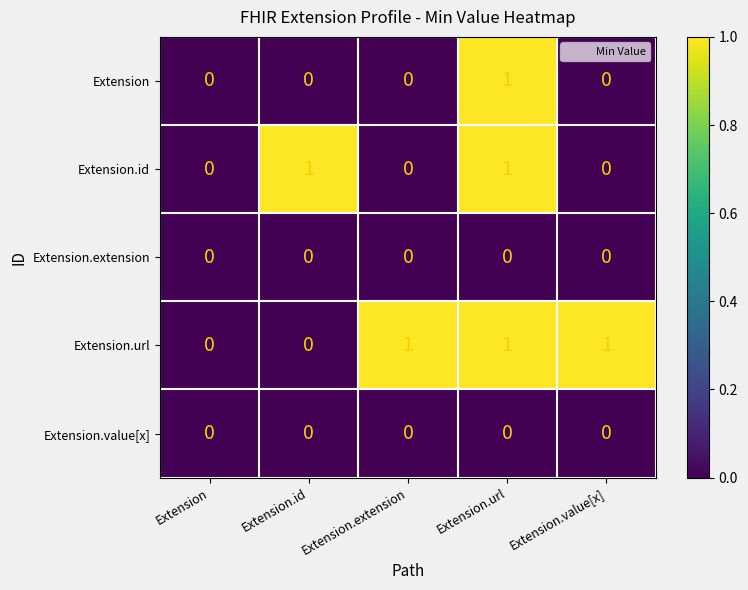

At which category is the sum across all series the highest?

Extension.url